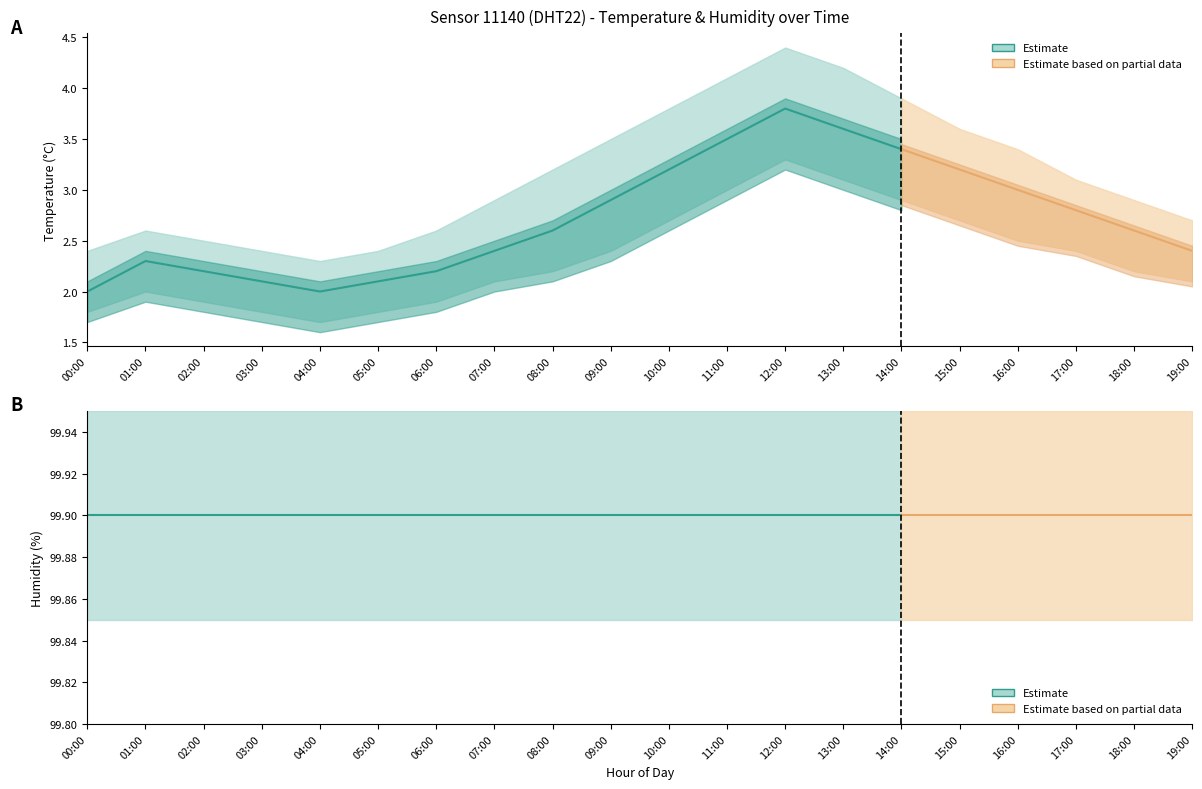

What is the average value of the temperature series?

2.7